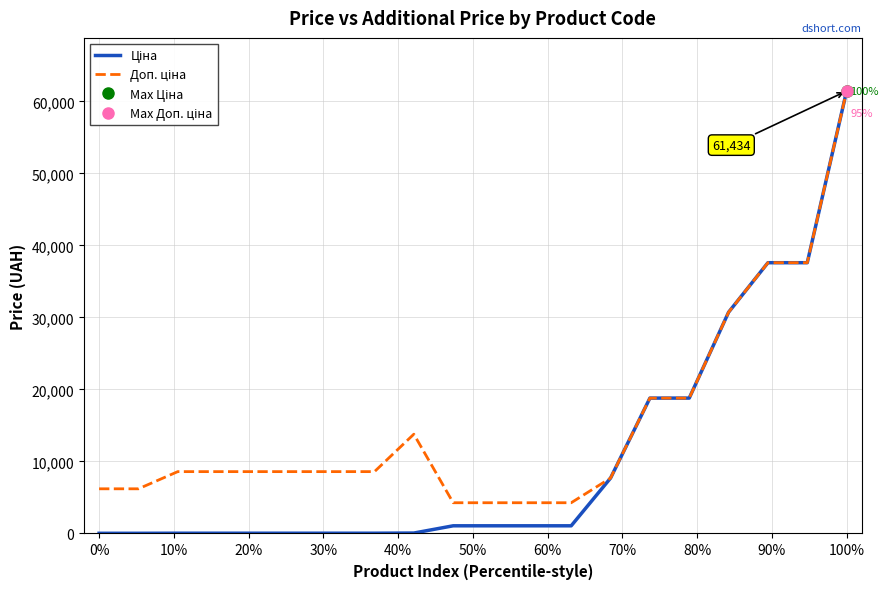

What is the difference between the maximum and minimum values in the Доп. ціна series?

57164.9